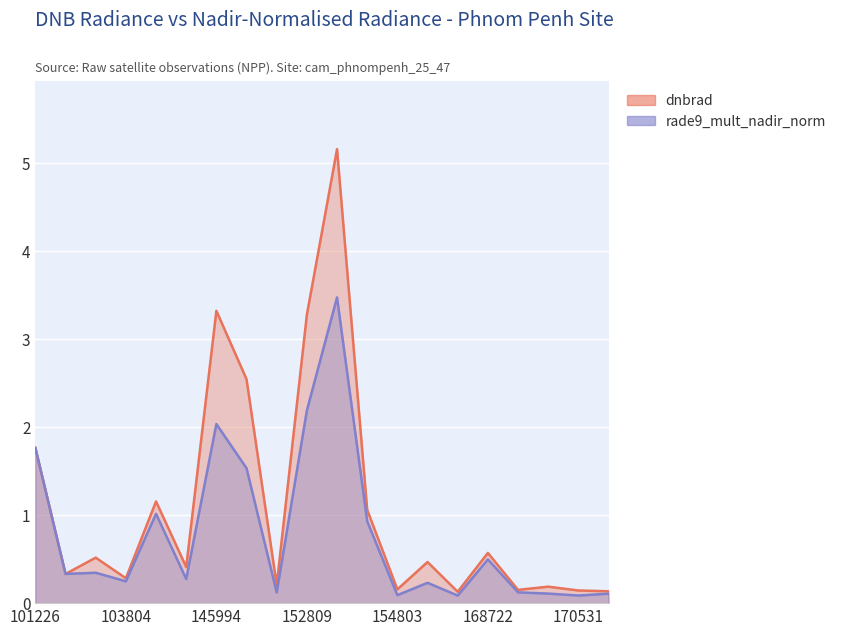

How many lines are shown in the chart?

2